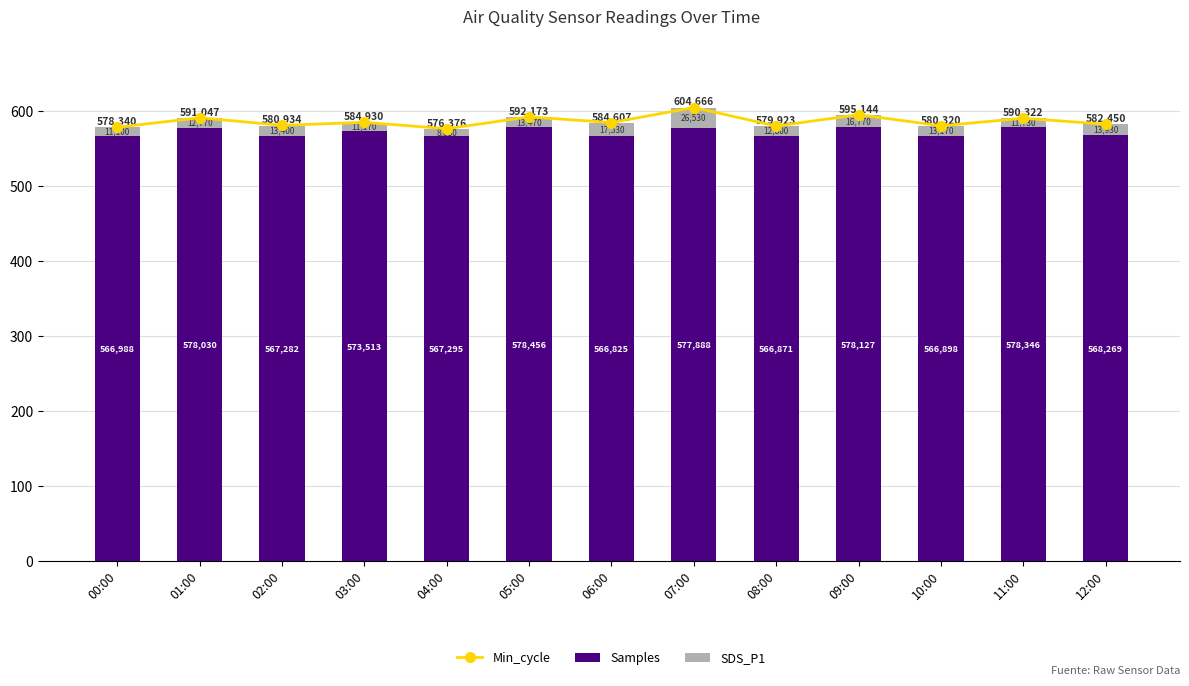

List the labels in order of Samples value, smallest first.

06:00, 08:00, 10:00, 00:00, 02:00, 04:00, 12:00, 03:00, 07:00, 01:00, 09:00, 11:00, 05:00